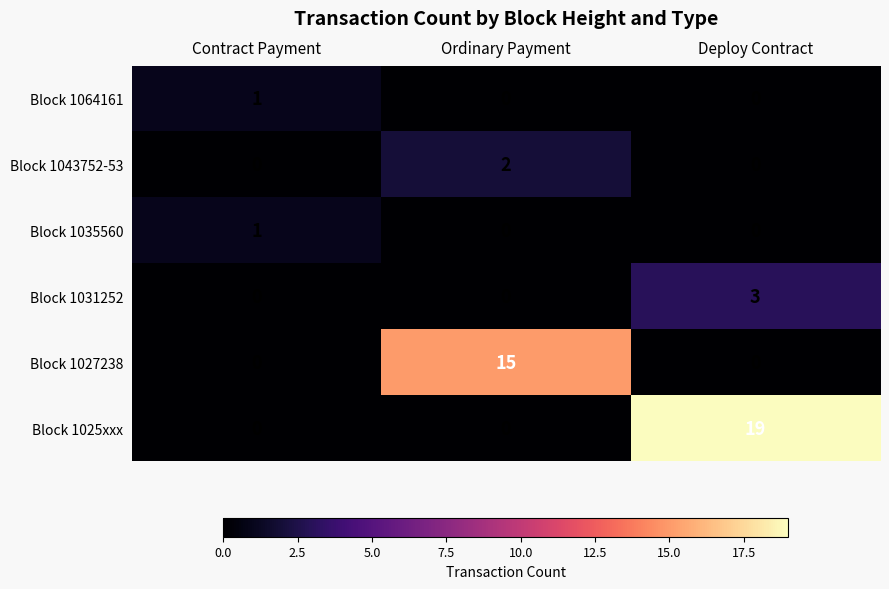

What is the difference between the Block 1031252 values at Deploy Contract and Contract Payment?

3